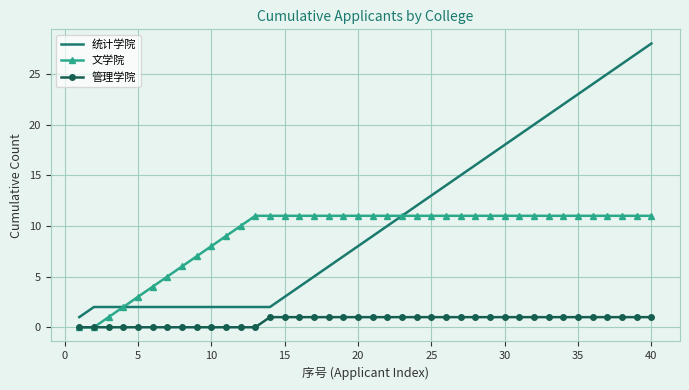

Rank the series by their maximum value, from lowest to highest.

管理学院, 文学院, 统计学院